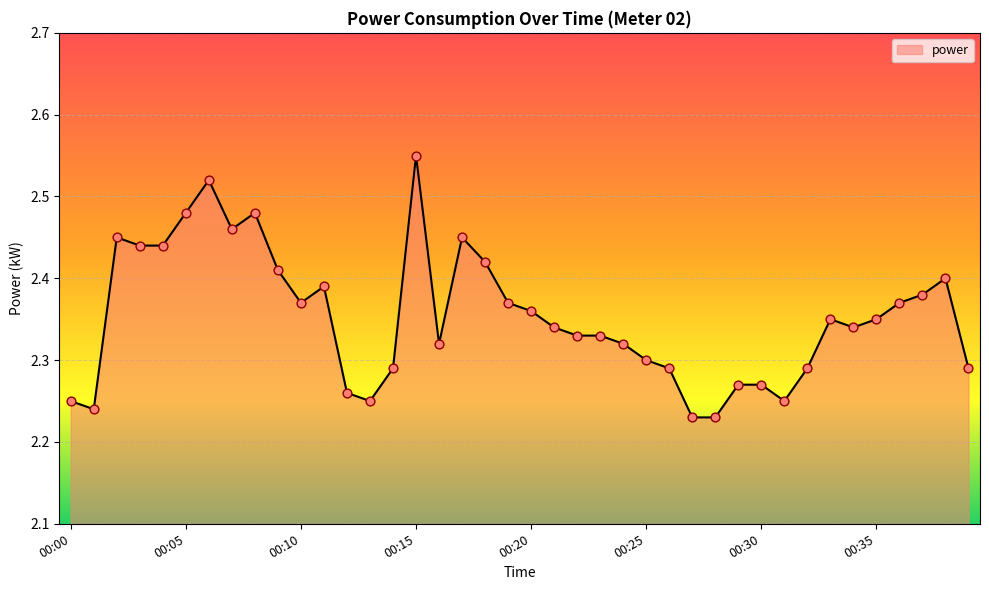

What is the difference between the maximum and minimum values?

0.3